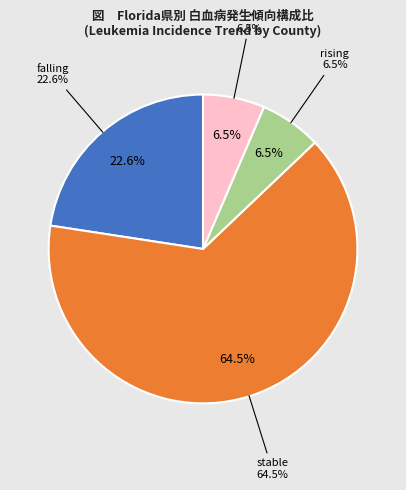

Does Pasco represent more than half of the total?

No